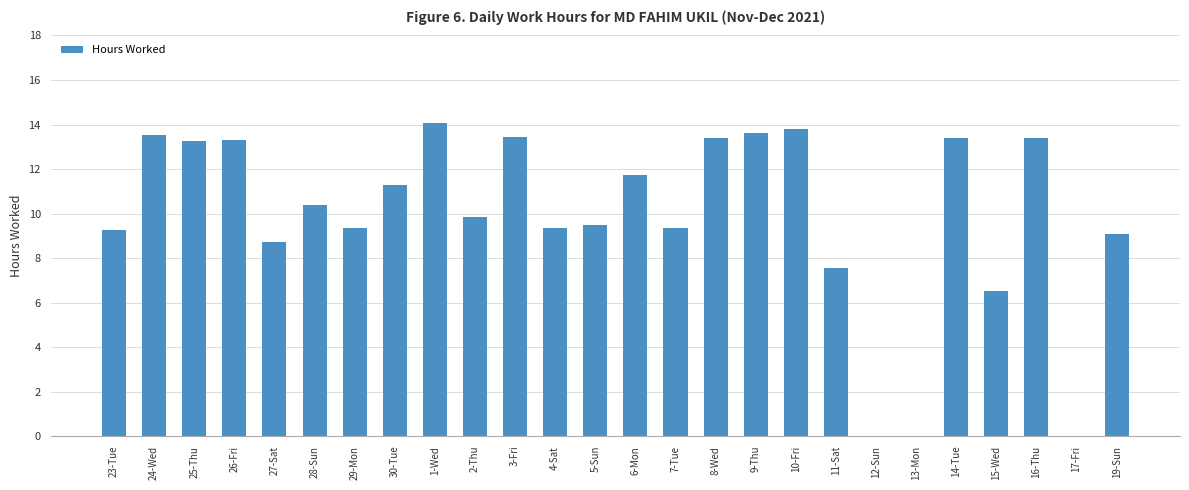

The value at 15-Wed is 10.9. True or false?

False